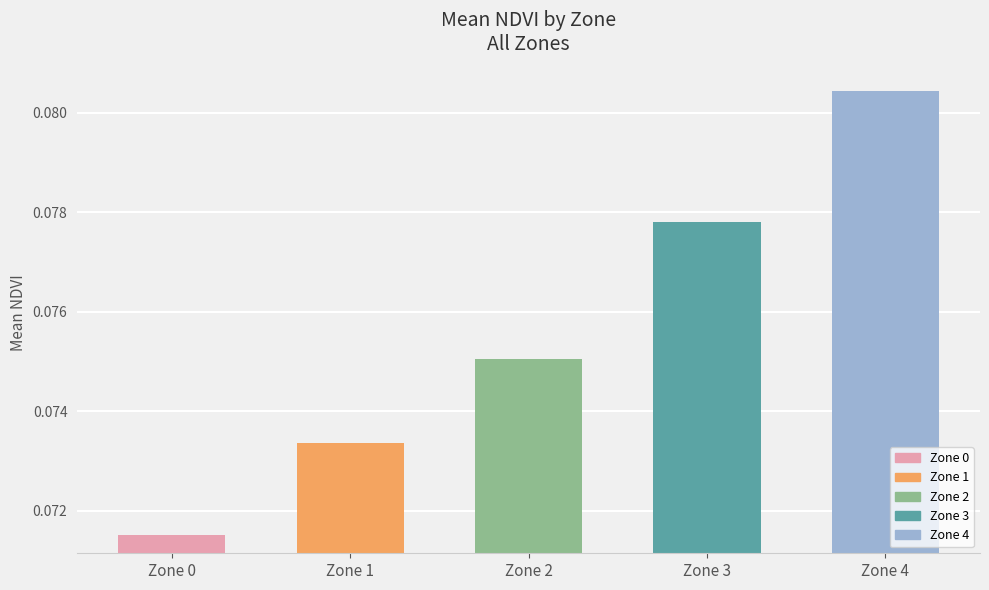

List the labels in order of value, largest first.

Zone 4, Zone 3, Zone 2, Zone 1, Zone 0